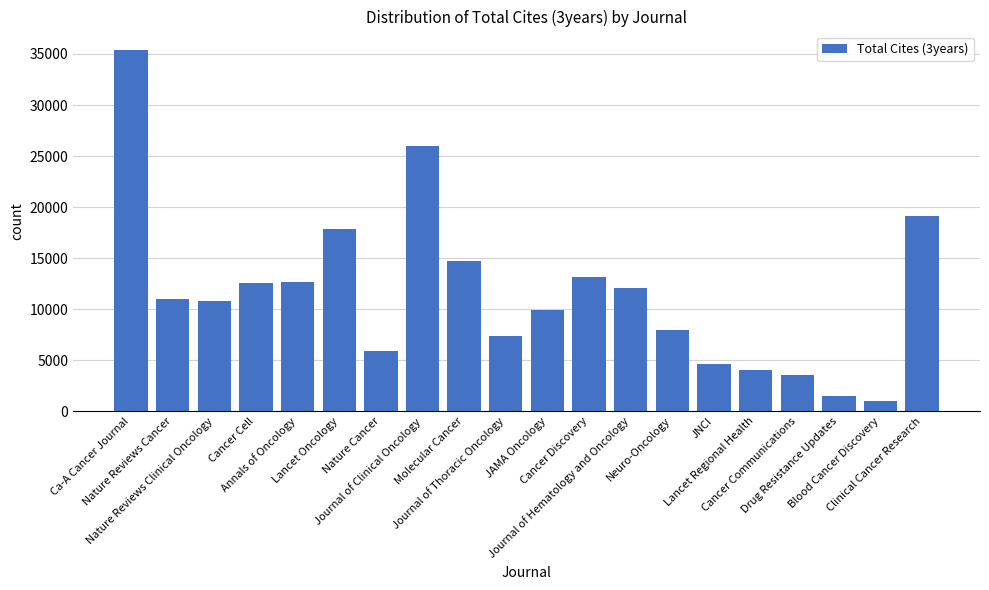

Which category has the lowest value across all series?

Blood Cancer Discovery